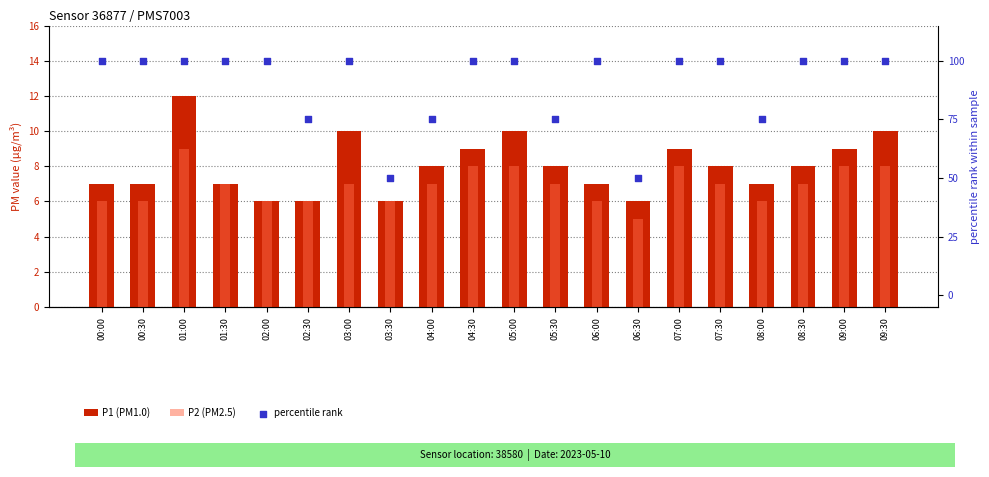

What is the total value across all series at 05:00?

118